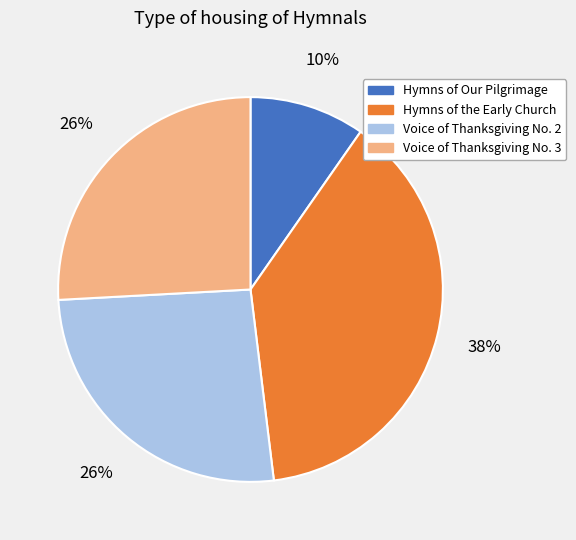

Which slice is the smallest?

Hymns of Our Pilgrimage